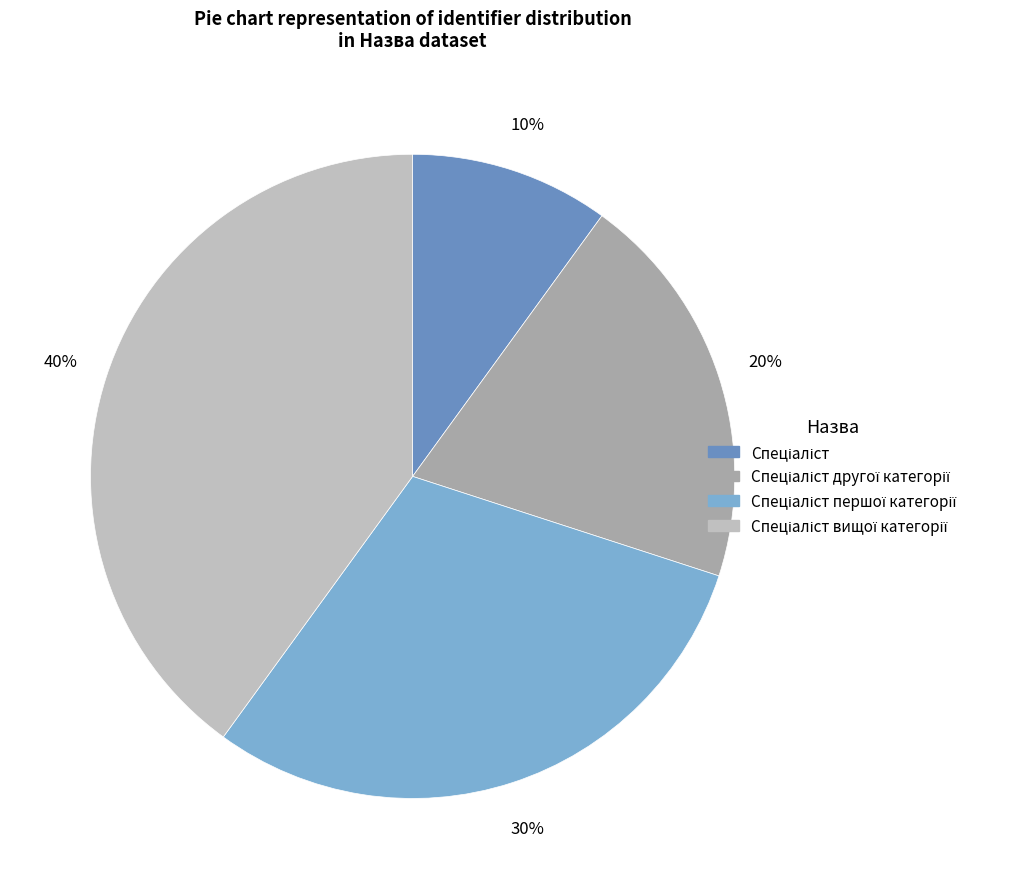

Is there a majority slice in this chart?

No